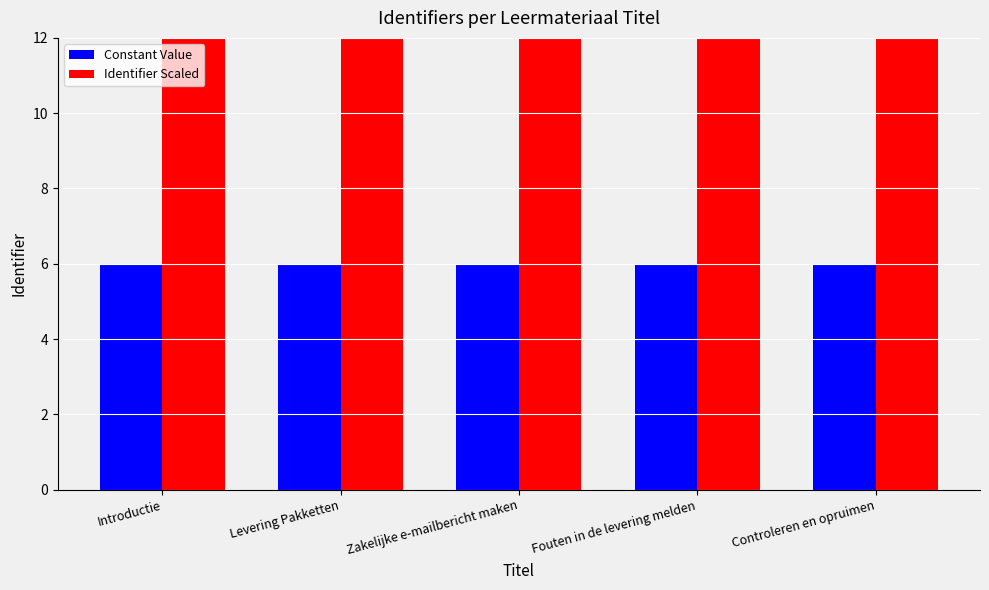

Which series has the widest spread of values?

Identifier Scaled